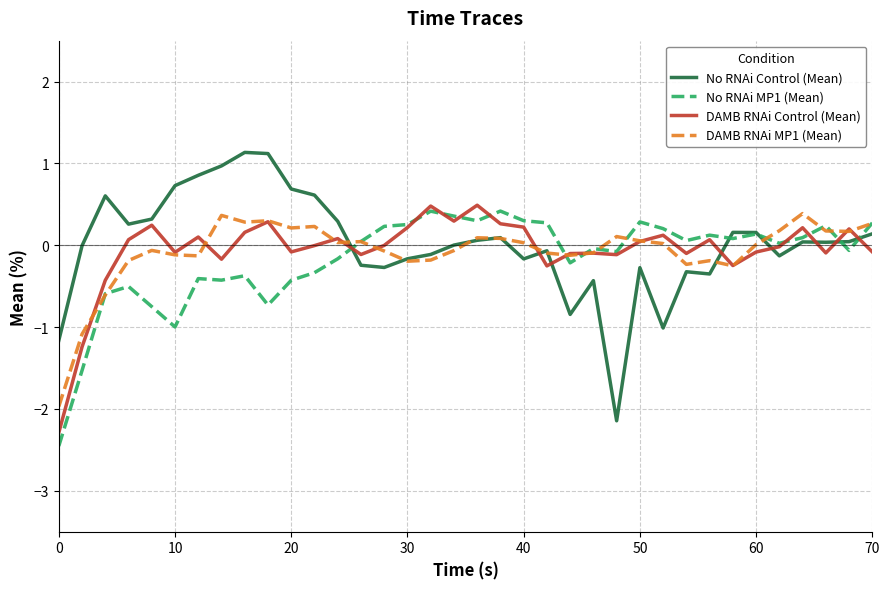

True or false: No RNAi Control (Mean) and DAMB RNAi Control (Mean) intersect in this chart.

True